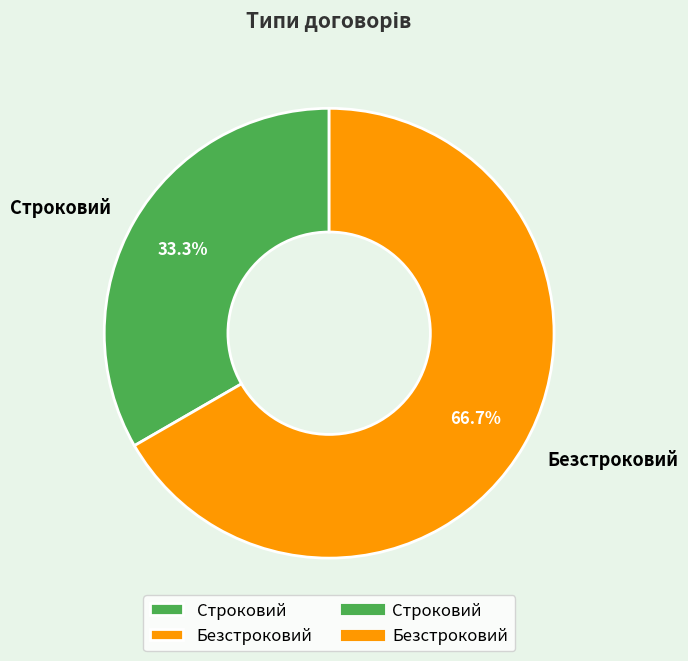

Is the sum of Безстроковий and Строковий greater than half?

Yes